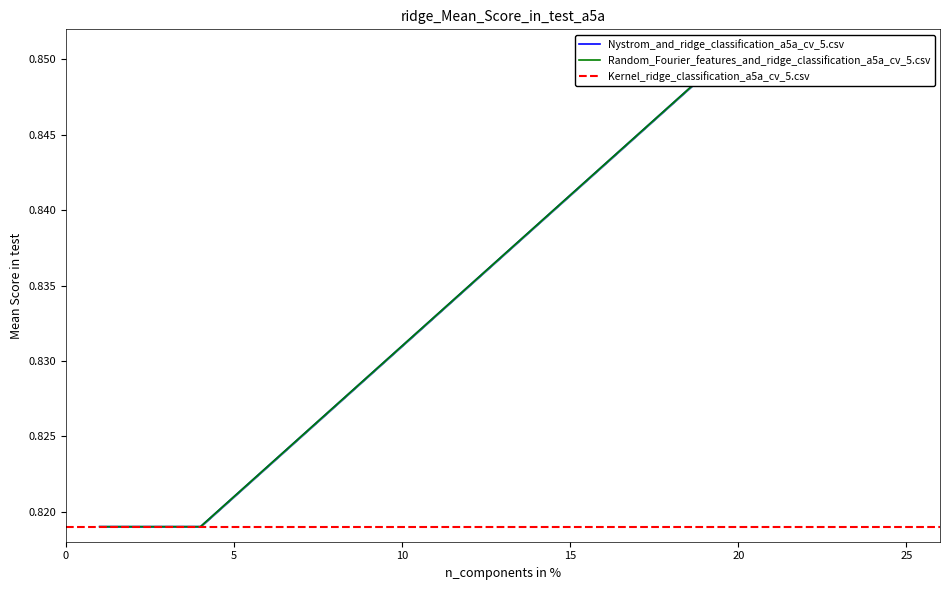

True or false: Nystrom_and_ridge_classification_a5a_cv_5.csv and Random_Fourier_features_and_ridge_classification_a5a_cv_5.csv intersect in this chart.

False